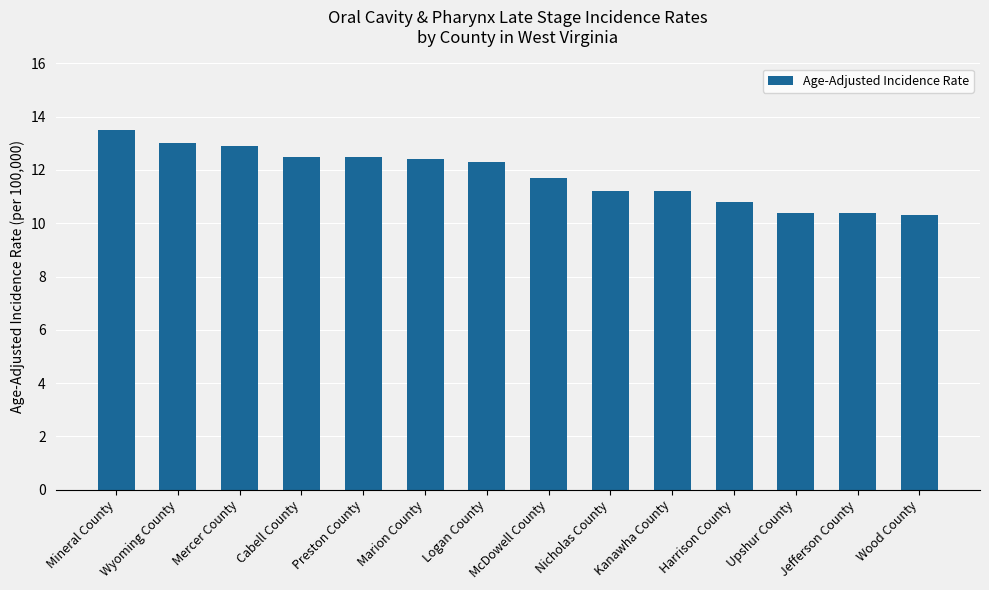

What is the minimum value shown in the chart?

10.3